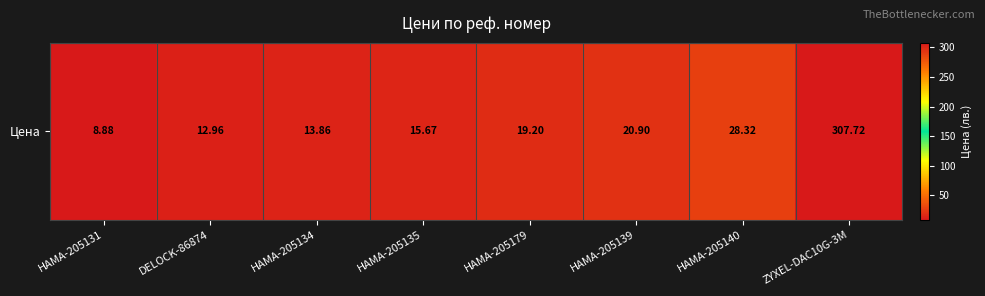

Rank the categories by value from highest to lowest.

ZYXEL-DAC10G-3M, HAMA-205140, HAMA-205139, HAMA-205179, HAMA-205135, HAMA-205134, DELOCK-86874, HAMA-205131